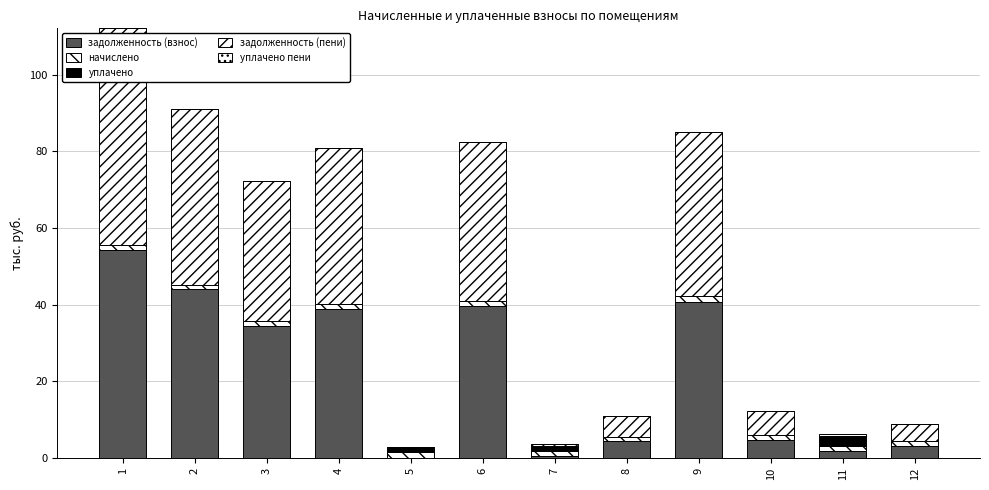

Does the chart contain stacked bars?

Yes